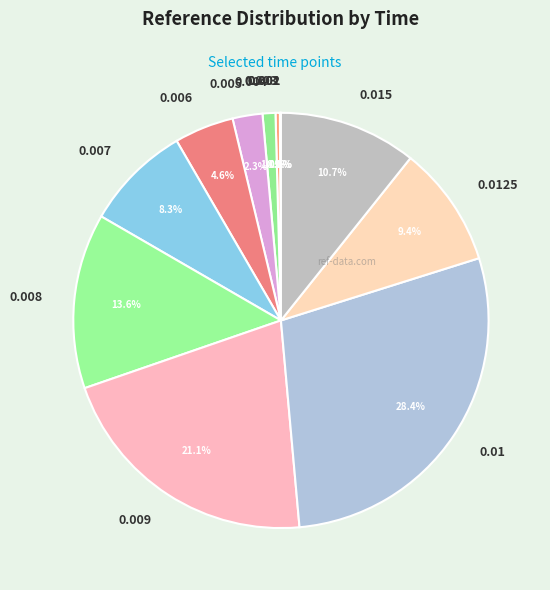

Is the sum of 0.008 and 0.003 greater than half?

No